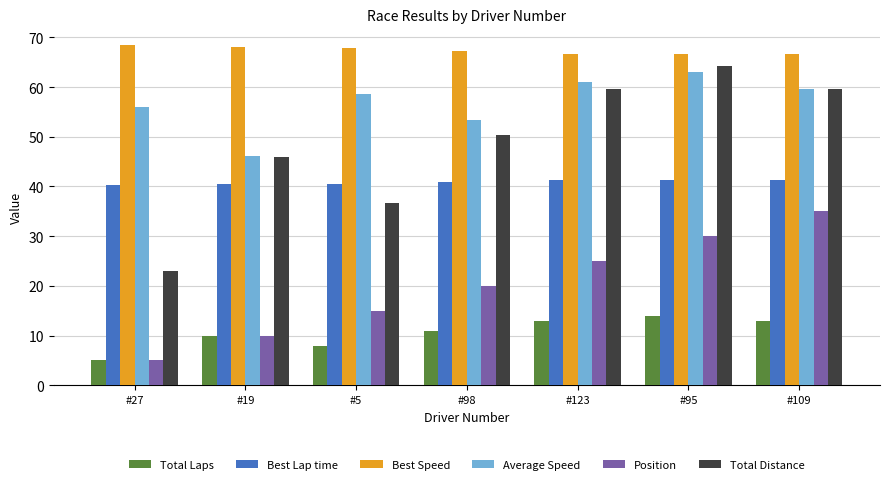

How many data points in Position are less than 20?

3